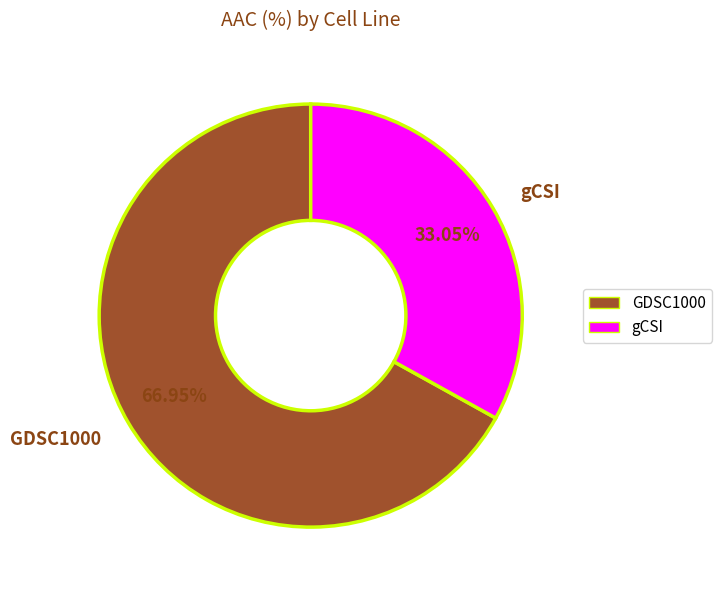

True or false: gCSI accounts for 25% of the total.

False